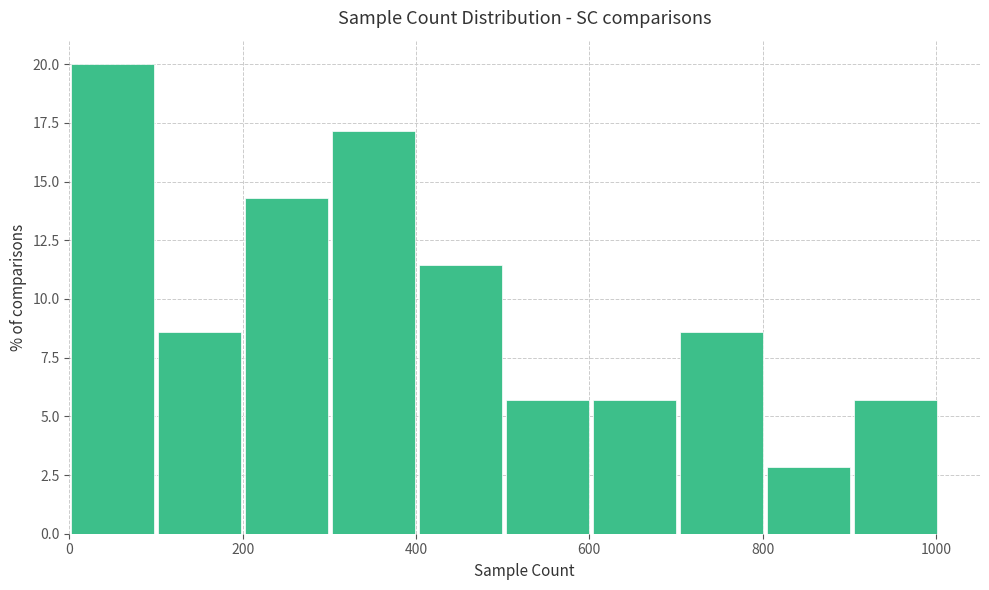

What is the height of the bar covering 800 to 900 on the x-axis? Neither the bar edges nor the heights are printed on the chart, so give them approximately, as read against the axes.

3.0